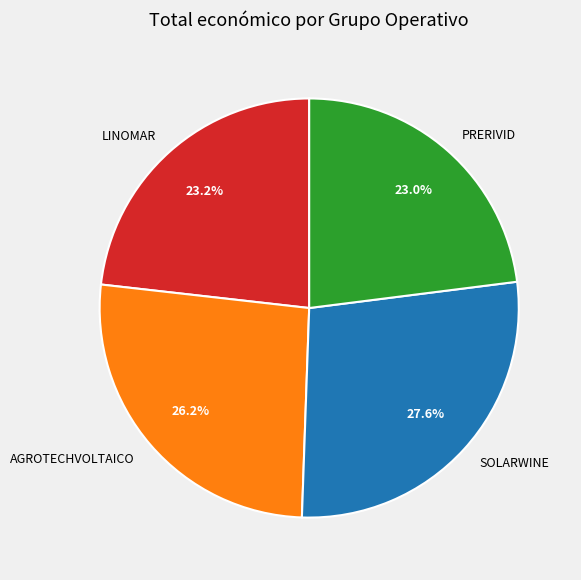

Is there any slice that represents more than half of the pie?

No